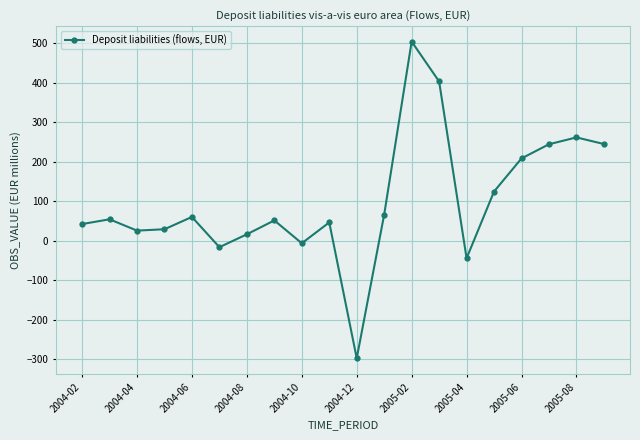

How many lines are shown in the chart?

1